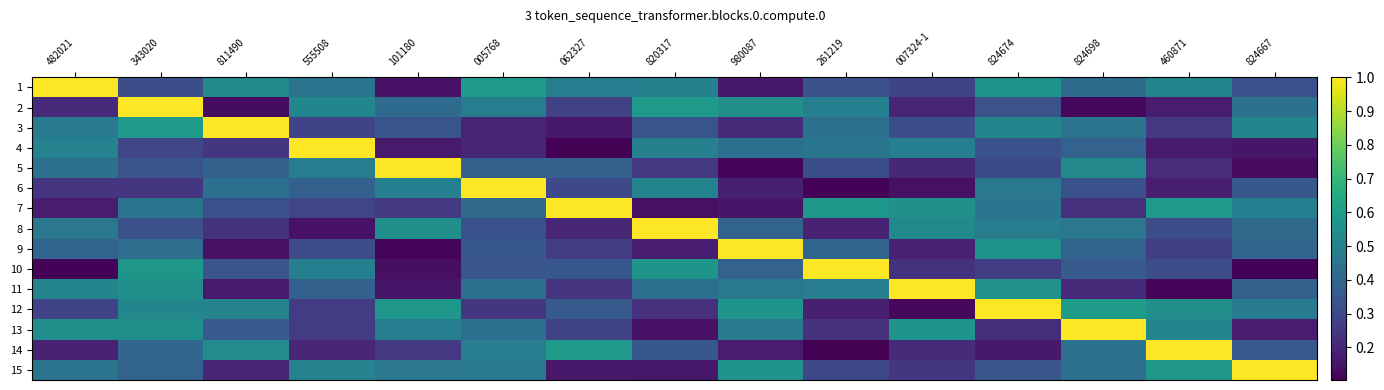

Reading right to left, list all the values displayed in this chart.

1: 824667=0.3	460871=0.5	824698=0.4	824674=0.6	007324-1=0.3	261219=0.3	980087=0.2	820317=0.5	062327=0.5	005768=0.6	101180=0.1	555508=0.4	811490=0.5	343020=0.3	482021=1.0
2: 824667=0.4	460871=0.2	824698=0.1	824674=0.3	007324-1=0.2	261219=0.5	980087=0.5	820317=0.6	062327=0.3	005768=0.5	101180=0.4	555508=0.5	811490=0.1	343020=1.0	482021=0.2
3: 824667=0.5	460871=0.3	824698=0.5	824674=0.5	007324-1=0.3	261219=0.4	980087=0.2	820317=0.3	062327=0.2	005768=0.2	101180=0.3	555508=0.3	811490=1.0	343020=0.6	482021=0.5
4: 824667=0.2	460871=0.2	824698=0.4	824674=0.3	007324-1=0.5	261219=0.5	980087=0.4	820317=0.5	062327=0.1	005768=0.2	101180=0.2	555508=1.0	811490=0.2	343020=0.3	482021=0.5
5: 824667=0.1	460871=0.2	824698=0.5	824674=0.3	007324-1=0.2	261219=0.3	980087=0.1	820317=0.3	062327=0.4	005768=0.4	101180=1.0	555508=0.5	811490=0.4	343020=0.3	482021=0.4
6: 824667=0.4	460871=0.2	824698=0.3	824674=0.5	007324-1=0.1	261219=0.1	980087=0.2	820317=0.5	062327=0.3	005768=1.0	101180=0.5	555508=0.4	811490=0.4	343020=0.2	482021=0.2
7: 824667=0.5	460871=0.6	824698=0.2	824674=0.4	007324-1=0.6	261219=0.6	980087=0.2	820317=0.1	062327=1.0	005768=0.4	101180=0.3	555508=0.3	811490=0.3	343020=0.4	482021=0.2
8: 824667=0.4	460871=0.3	824698=0.5	824674=0.5	007324-1=0.5	261219=0.2	980087=0.4	820317=1.0	062327=0.2	005768=0.3	101180=0.6	555508=0.1	811490=0.2	343020=0.3	482021=0.5
9: 824667=0.4	460871=0.3	824698=0.4	824674=0.6	007324-1=0.2	261219=0.4	980087=1.0	820317=0.2	062327=0.3	005768=0.3	101180=0.1	555508=0.3	811490=0.1	343020=0.4	482021=0.4
10: 824667=0.1	460871=0.3	824698=0.4	824674=0.3	007324-1=0.2	261219=1.0	980087=0.4	820317=0.6	062327=0.3	005768=0.3	101180=0.1	555508=0.5	811490=0.3	343020=0.6	482021=0.1
11: 824667=0.4	460871=0.1	824698=0.2	824674=0.6	007324-1=1.0	261219=0.5	980087=0.5	820317=0.4	062327=0.2	005768=0.4	101180=0.2	555508=0.4	811490=0.2	343020=0.5	482021=0.5
12: 824667=0.5	460871=0.5	824698=0.6	824674=1.0	007324-1=0.1	261219=0.2	980087=0.6	820317=0.2	062327=0.4	005768=0.2	101180=0.6	555508=0.3	811490=0.5	343020=0.5	482021=0.3
13: 824667=0.2	460871=0.5	824698=1.0	824674=0.2	007324-1=0.6	261219=0.2	980087=0.5	820317=0.1	062327=0.3	005768=0.4	101180=0.5	555508=0.3	811490=0.4	343020=0.5	482021=0.5
14: 824667=0.4	460871=1.0	824698=0.4	824674=0.2	007324-1=0.2	261219=0.1	980087=0.2	820317=0.4	062327=0.6	005768=0.5	101180=0.3	555508=0.2	811490=0.5	343020=0.4	482021=0.2
15: 824667=1.0	460871=0.6	824698=0.4	824674=0.3	007324-1=0.3	261219=0.3	980087=0.6	820317=0.2	062327=0.2	005768=0.5	101180=0.5	555508=0.5	811490=0.2	343020=0.4	482021=0.4